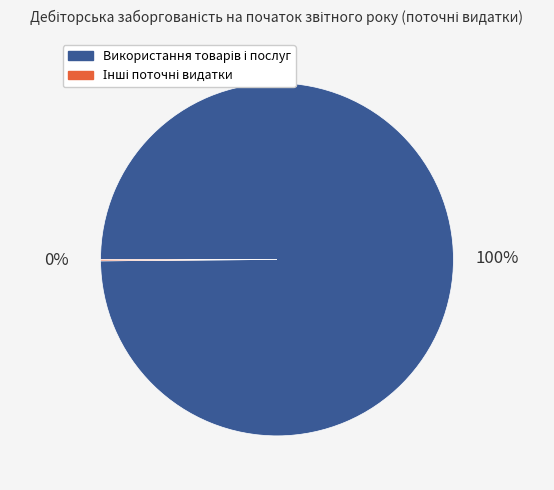

Is there a majority slice in this chart?

Yes